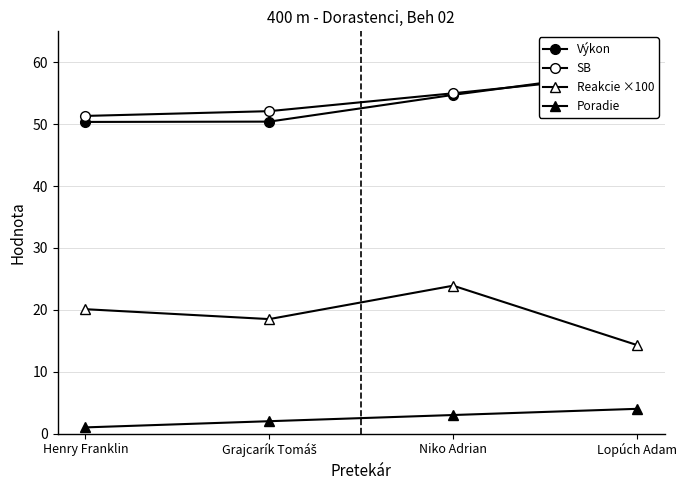

Reading left to right, list all the values displayed in this chart.

Výkon: Henry Franklin=50.4	Grajcarík Tomáš=50.4	Niko Adrian=54.7	Lopúch Adam=58.7
SB: Henry Franklin=51.3	Grajcarík Tomáš=52.1	Niko Adrian=55.0	Lopúch Adam=58.0
Reakcie ×100: Henry Franklin=20.1	Grajcarík Tomáš=18.5	Niko Adrian=23.9	Lopúch Adam=14.3
Poradie: Henry Franklin=1.0	Grajcarík Tomáš=2.0	Niko Adrian=3.0	Lopúch Adam=4.0